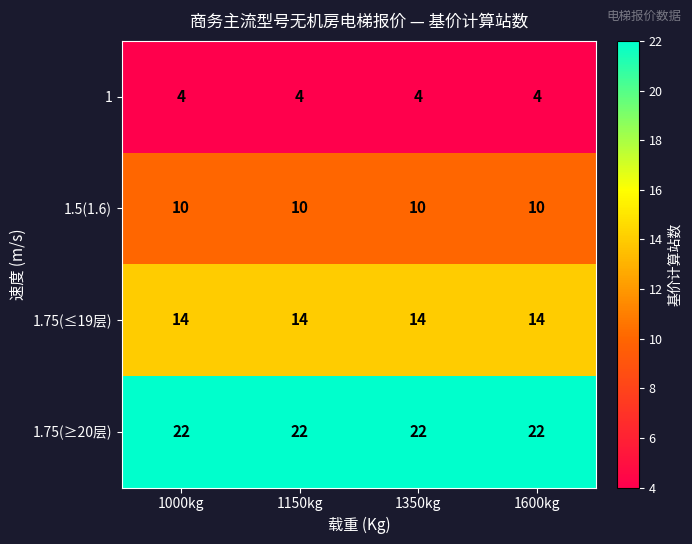

Is it true that 1.75(≥20层) equals 22 at 1600kg?

True